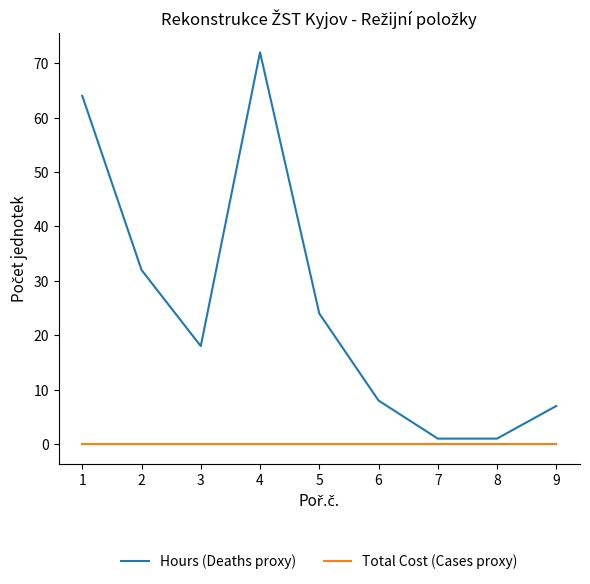

Rank the series at 3 from highest to lowest value.

Hours (Deaths proxy), Total Cost (Cases proxy)